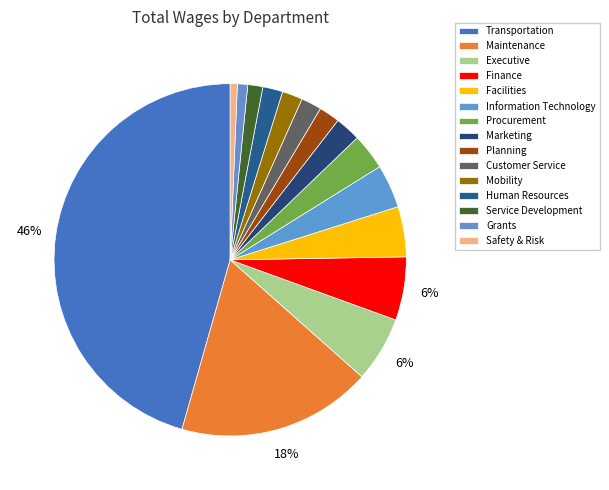

What is the largest slice in the pie chart?

Transportation